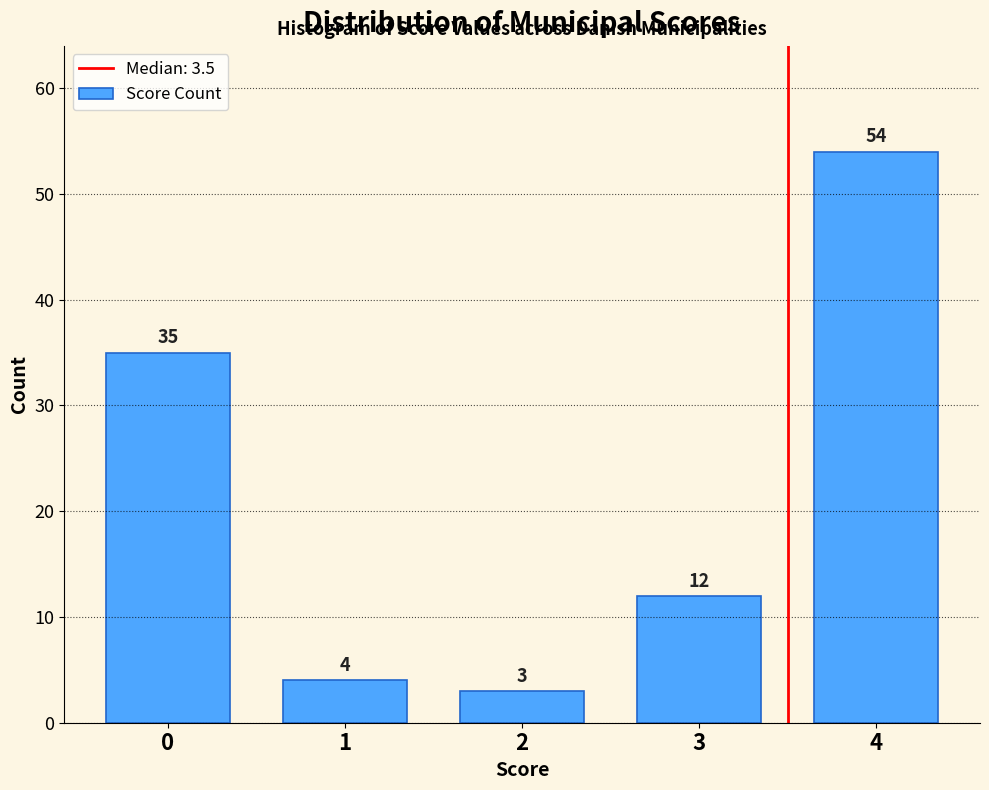

Reading left to right, what are all the values shown in this chart?

35	4	3	12	54